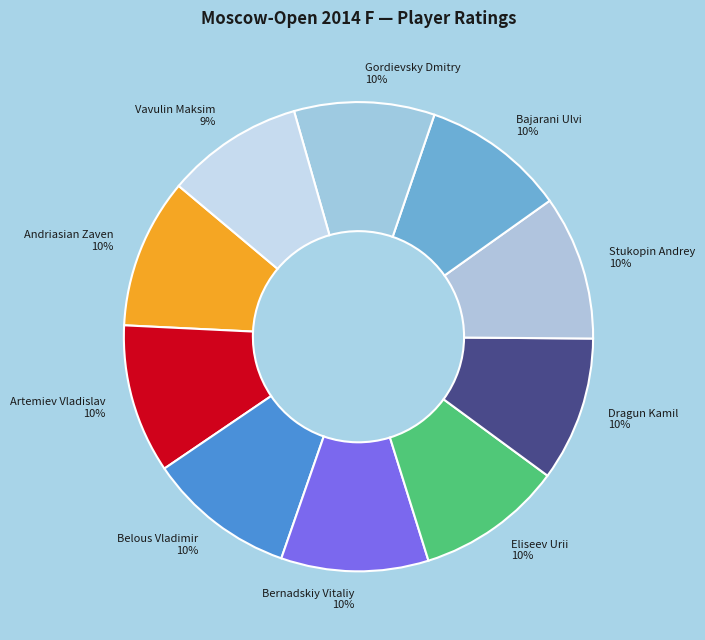

True or false: Stukopin Andrey accounts for 10% of the total.

True